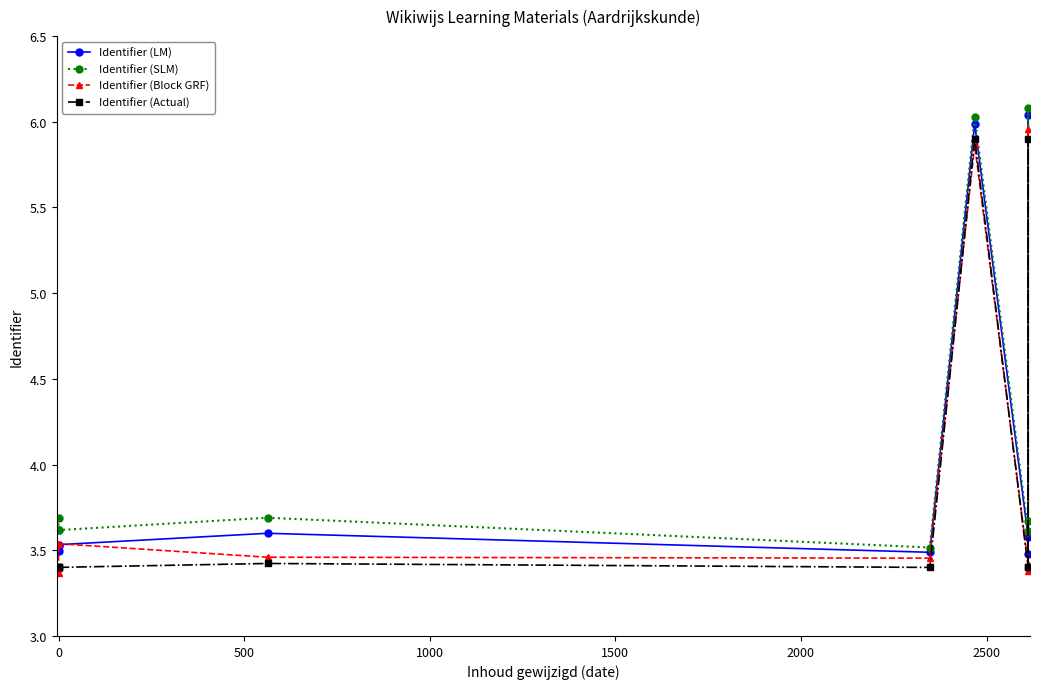

What is the sum of all Identifier (Block GRF) values?

35.8